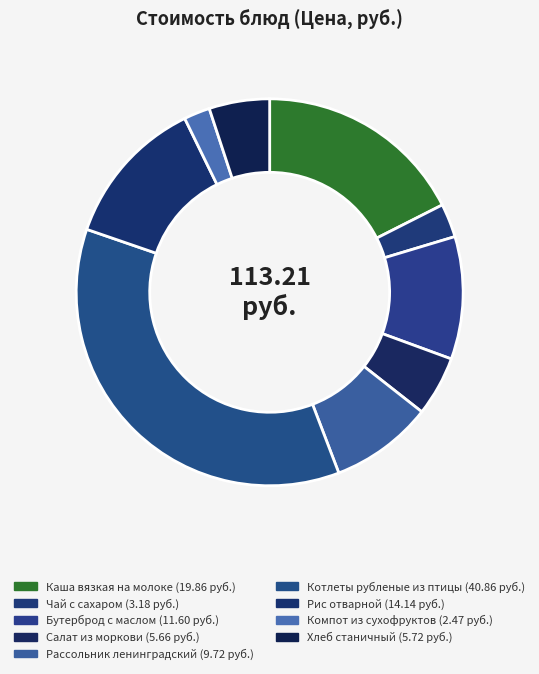

What is the ratio of the value at Чай с сахаром to the value at Рассольник ленинградский?

0.3